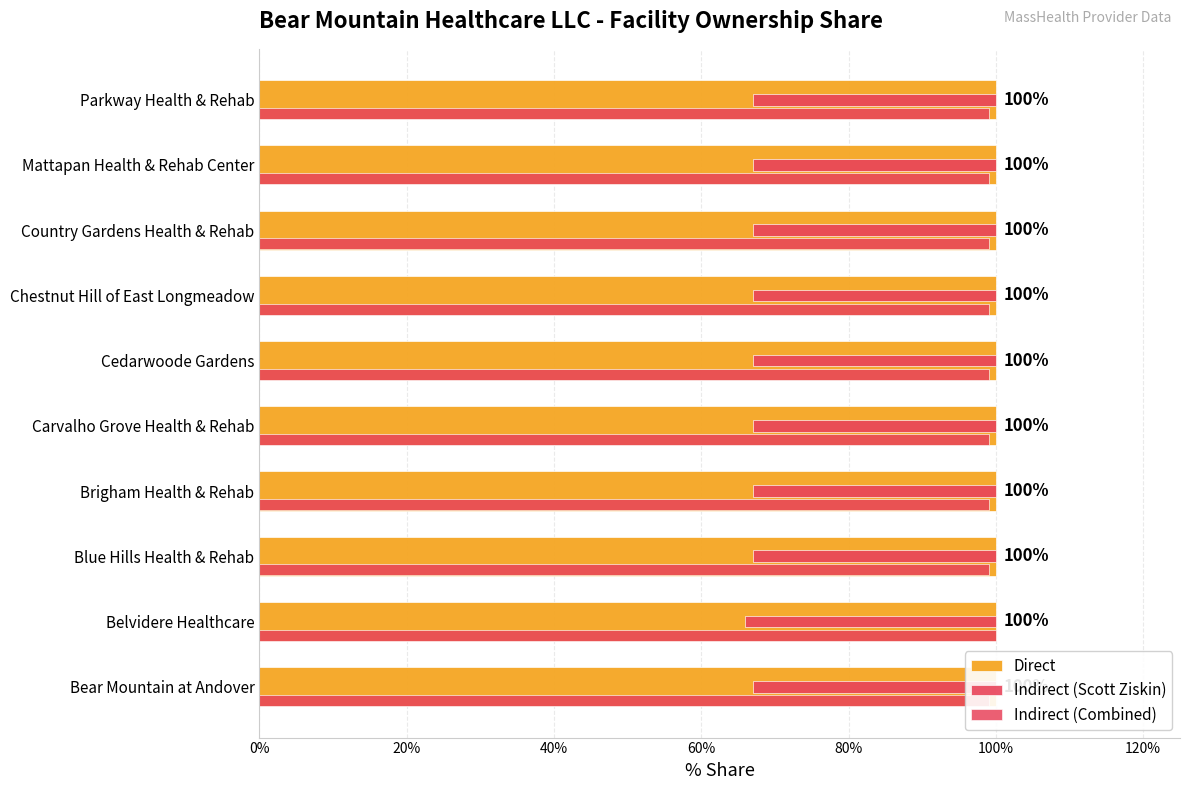

The value of Indirect (Scott Ziskin) at Parkway Health & Rehab is 0.3. True or false?

True